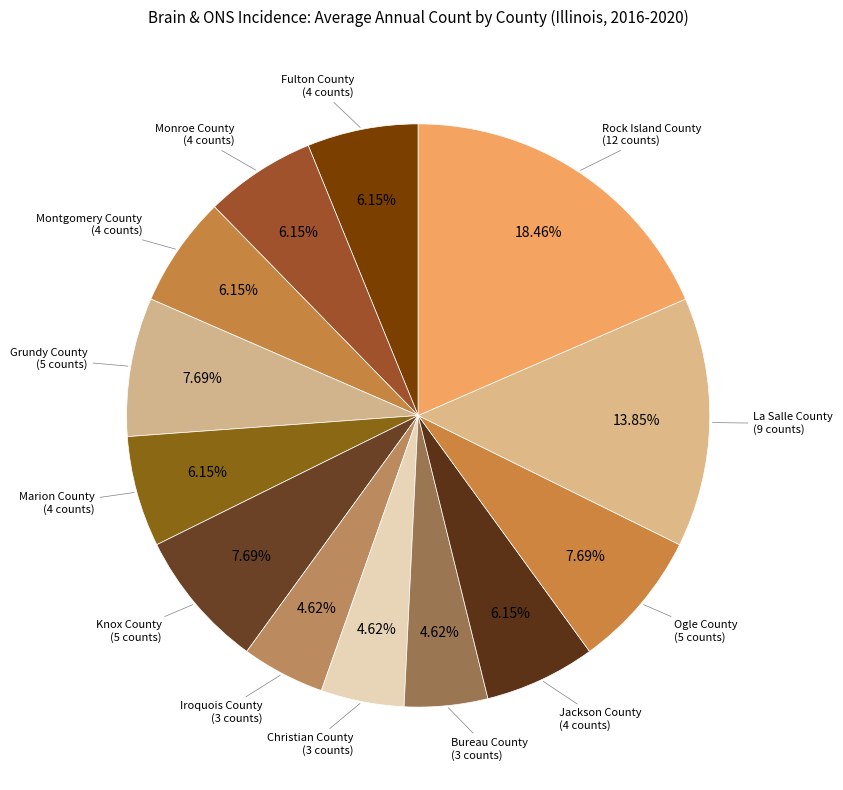

How many slices are in this pie chart?

13